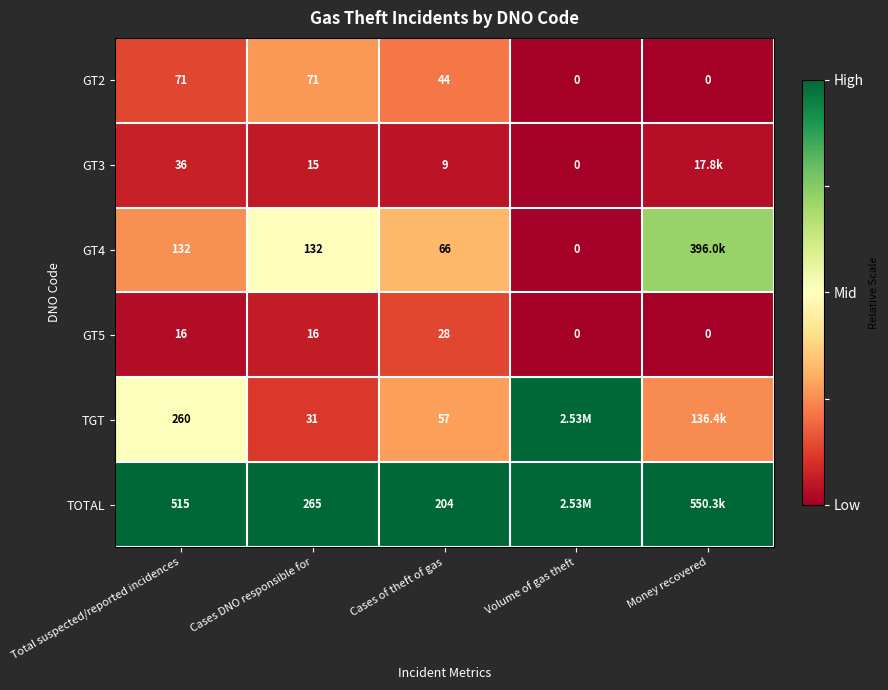

At which label is GT2 closest to 35?

Cases of theft of gas